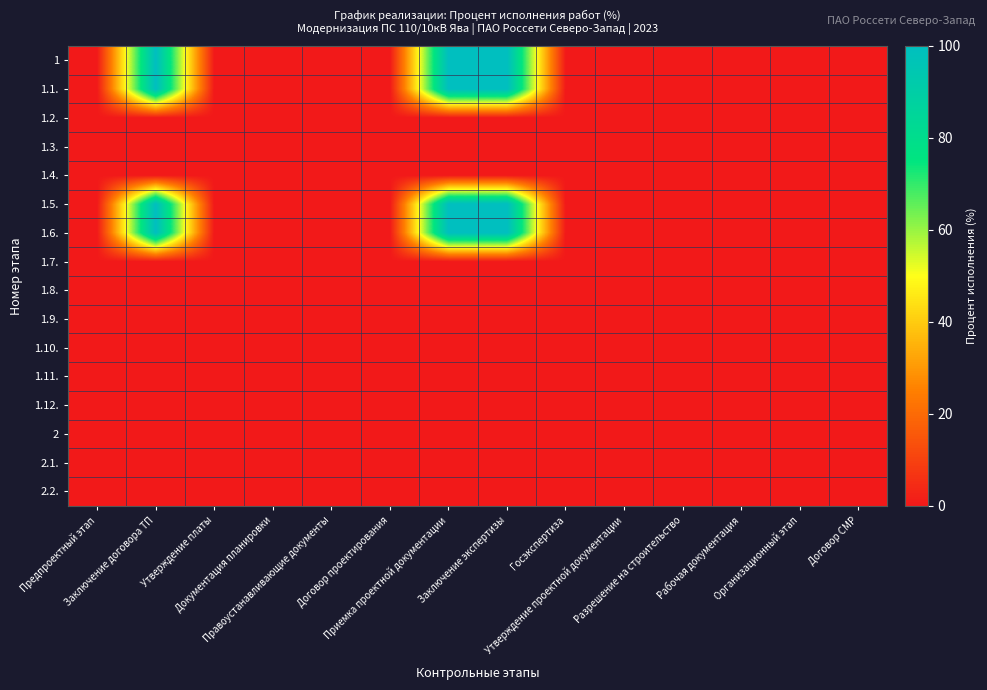

Reading right to left, list all the values displayed in this chart.

1: Договор СМР=0	Организационный этап=0	Рабочая документация=0	Разрешение на строительство=0	Утверждение проектной документации=0	Госэкспертиза=0	Заключение экспертизы=100	Приемка проектной документации=100	Договор проектирования=0	Правоустанавливающие документы=0	Документация планировки=0	Утверждение платы=0	Заключение договора ТП=100	Предпроектный этап=0
1.1.: Договор СМР=0	Организационный этап=0	Рабочая документация=0	Разрешение на строительство=0	Утверждение проектной документации=0	Госэкспертиза=0	Заключение экспертизы=100	Приемка проектной документации=100	Договор проектирования=0	Правоустанавливающие документы=0	Документация планировки=0	Утверждение платы=0	Заключение договора ТП=100	Предпроектный этап=0
1.2.: Договор СМР=0	Организационный этап=0	Рабочая документация=0	Разрешение на строительство=0	Утверждение проектной документации=0	Госэкспертиза=0	Заключение экспертизы=0	Приемка проектной документации=0	Договор проектирования=0	Правоустанавливающие документы=0	Документация планировки=0	Утверждение платы=0	Заключение договора ТП=0	Предпроектный этап=0
1.3.: Договор СМР=0	Организационный этап=0	Рабочая документация=0	Разрешение на строительство=0	Утверждение проектной документации=0	Госэкспертиза=0	Заключение экспертизы=0	Приемка проектной документации=0	Договор проектирования=0	Правоустанавливающие документы=0	Документация планировки=0	Утверждение платы=0	Заключение договора ТП=0	Предпроектный этап=0
1.4.: Договор СМР=0	Организационный этап=0	Рабочая документация=0	Разрешение на строительство=0	Утверждение проектной документации=0	Госэкспертиза=0	Заключение экспертизы=0	Приемка проектной документации=0	Договор проектирования=0	Правоустанавливающие документы=0	Документация планировки=0	Утверждение платы=0	Заключение договора ТП=0	Предпроектный этап=0
1.5.: Договор СМР=0	Организационный этап=0	Рабочая документация=0	Разрешение на строительство=0	Утверждение проектной документации=0	Госэкспертиза=0	Заключение экспертизы=100	Приемка проектной документации=100	Договор проектирования=0	Правоустанавливающие документы=0	Документация планировки=0	Утверждение платы=0	Заключение договора ТП=100	Предпроектный этап=0
1.6.: Договор СМР=0	Организационный этап=0	Рабочая документация=0	Разрешение на строительство=0	Утверждение проектной документации=0	Госэкспертиза=0	Заключение экспертизы=100	Приемка проектной документации=100	Договор проектирования=0	Правоустанавливающие документы=0	Документация планировки=0	Утверждение платы=0	Заключение договора ТП=100	Предпроектный этап=0
1.7.: Договор СМР=0	Организационный этап=0	Рабочая документация=0	Разрешение на строительство=0	Утверждение проектной документации=0	Госэкспертиза=0	Заключение экспертизы=0	Приемка проектной документации=0	Договор проектирования=0	Правоустанавливающие документы=0	Документация планировки=0	Утверждение платы=0	Заключение договора ТП=0	Предпроектный этап=0
1.8.: Договор СМР=0	Организационный этап=0	Рабочая документация=0	Разрешение на строительство=0	Утверждение проектной документации=0	Госэкспертиза=0	Заключение экспертизы=0	Приемка проектной документации=0	Договор проектирования=0	Правоустанавливающие документы=0	Документация планировки=0	Утверждение платы=0	Заключение договора ТП=0	Предпроектный этап=0
1.9.: Договор СМР=0	Организационный этап=0	Рабочая документация=0	Разрешение на строительство=0	Утверждение проектной документации=0	Госэкспертиза=0	Заключение экспертизы=0	Приемка проектной документации=0	Договор проектирования=0	Правоустанавливающие документы=0	Документация планировки=0	Утверждение платы=0	Заключение договора ТП=0	Предпроектный этап=0
1.10.: Договор СМР=0	Организационный этап=0	Рабочая документация=0	Разрешение на строительство=0	Утверждение проектной документации=0	Госэкспертиза=0	Заключение экспертизы=0	Приемка проектной документации=0	Договор проектирования=0	Правоустанавливающие документы=0	Документация планировки=0	Утверждение платы=0	Заключение договора ТП=0	Предпроектный этап=0
1.11.: Договор СМР=0	Организационный этап=0	Рабочая документация=0	Разрешение на строительство=0	Утверждение проектной документации=0	Госэкспертиза=0	Заключение экспертизы=0	Приемка проектной документации=0	Договор проектирования=0	Правоустанавливающие документы=0	Документация планировки=0	Утверждение платы=0	Заключение договора ТП=0	Предпроектный этап=0
1.12.: Договор СМР=0	Организационный этап=0	Рабочая документация=0	Разрешение на строительство=0	Утверждение проектной документации=0	Госэкспертиза=0	Заключение экспертизы=0	Приемка проектной документации=0	Договор проектирования=0	Правоустанавливающие документы=0	Документация планировки=0	Утверждение платы=0	Заключение договора ТП=0	Предпроектный этап=0
2: Договор СМР=0	Организационный этап=0	Рабочая документация=0	Разрешение на строительство=0	Утверждение проектной документации=0	Госэкспертиза=0	Заключение экспертизы=0	Приемка проектной документации=0	Договор проектирования=0	Правоустанавливающие документы=0	Документация планировки=0	Утверждение платы=0	Заключение договора ТП=0	Предпроектный этап=0
2.1.: Договор СМР=0	Организационный этап=0	Рабочая документация=0	Разрешение на строительство=0	Утверждение проектной документации=0	Госэкспертиза=0	Заключение экспертизы=0	Приемка проектной документации=0	Договор проектирования=0	Правоустанавливающие документы=0	Документация планировки=0	Утверждение платы=0	Заключение договора ТП=0	Предпроектный этап=0
2.2.: Договор СМР=0	Организационный этап=0	Рабочая документация=0	Разрешение на строительство=0	Утверждение проектной документации=0	Госэкспертиза=0	Заключение экспертизы=0	Приемка проектной документации=0	Договор проектирования=0	Правоустанавливающие документы=0	Документация планировки=0	Утверждение платы=0	Заключение договора ТП=0	Предпроектный этап=0